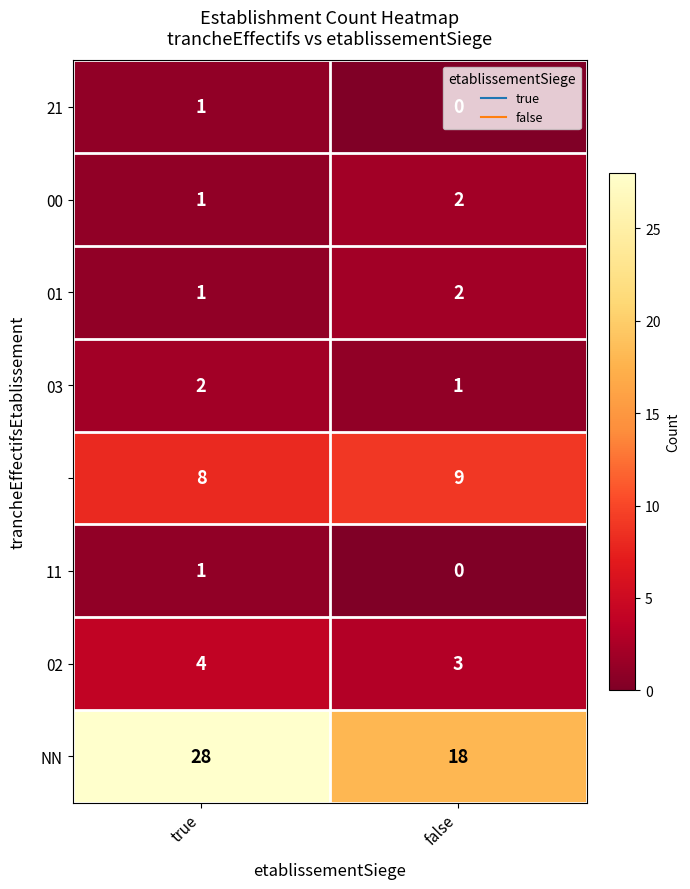

How many series are shown in this chart?

8